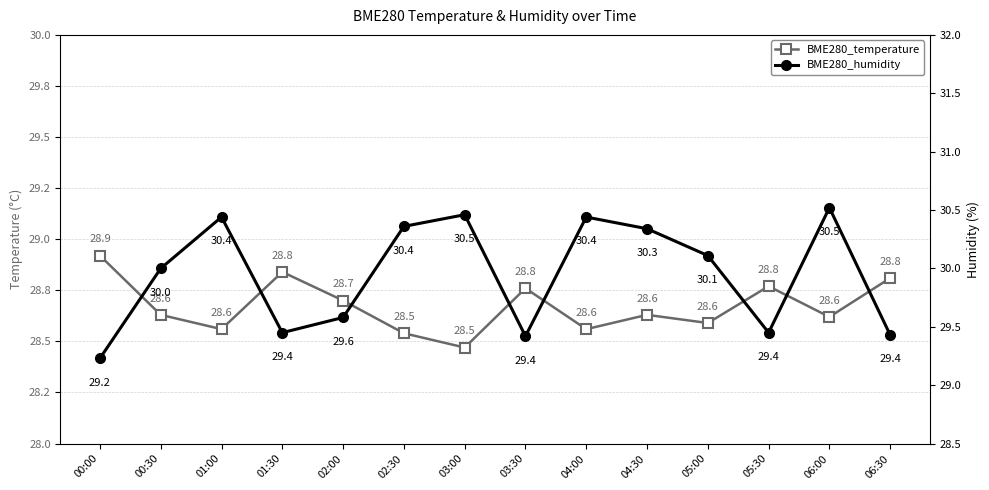

Does the chart display data point markers on the line(s)?

Yes